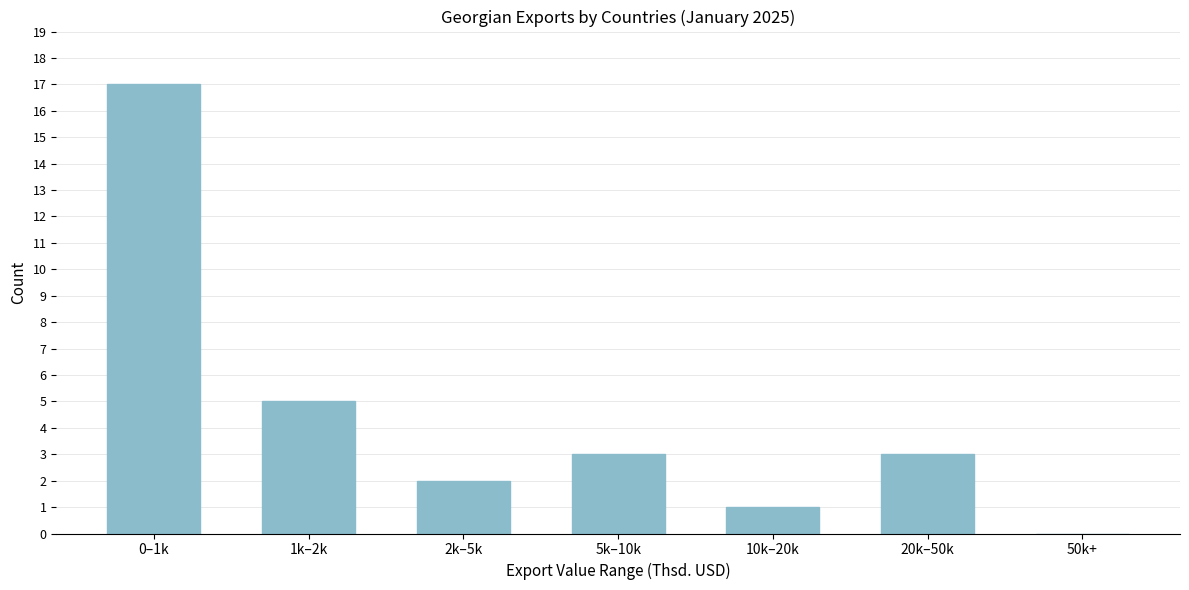

Reading right to left, what are all the values shown in this chart?

50k+=0	20k–50k=3	10k–20k=1	5k–10k=3	2k–5k=2	1k–2k=5	0–1k=17